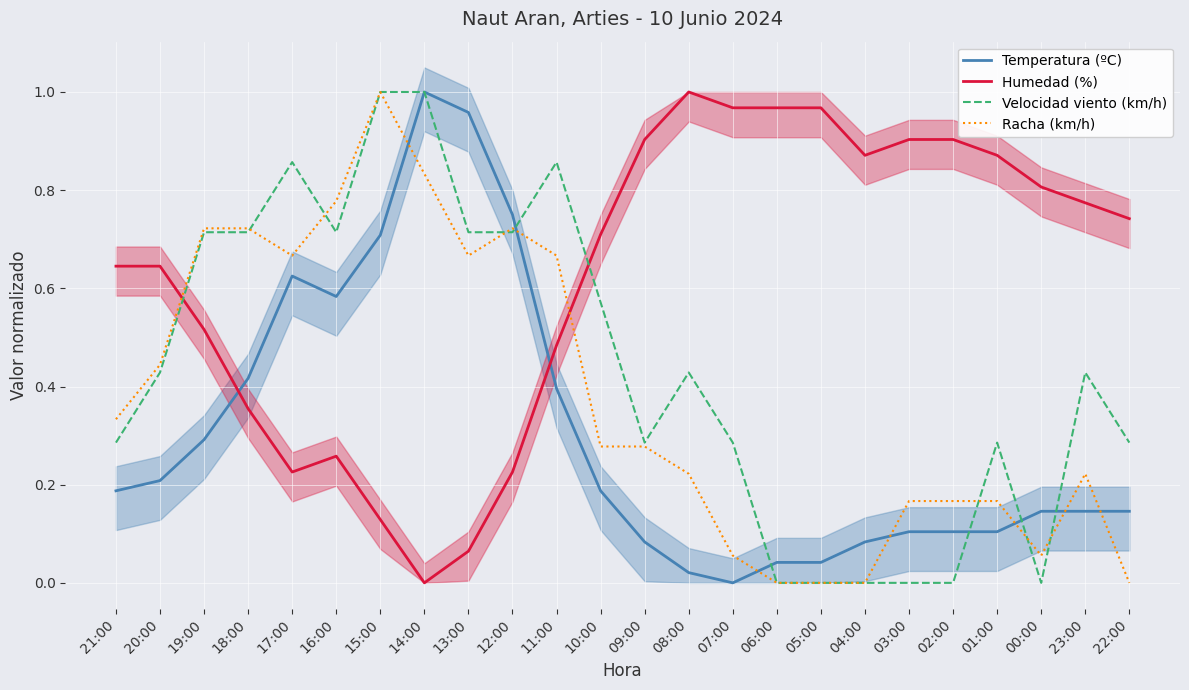

Read the Temperatura (ºC) value at 00:00.

0.1